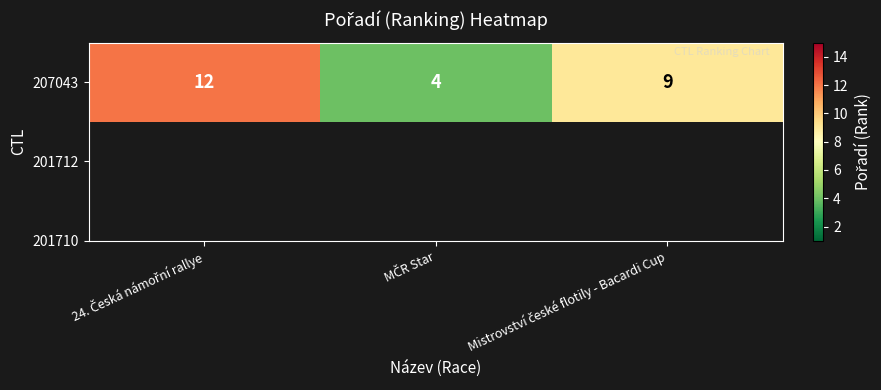

True or false: the data shows 2 at MČR Star.

False